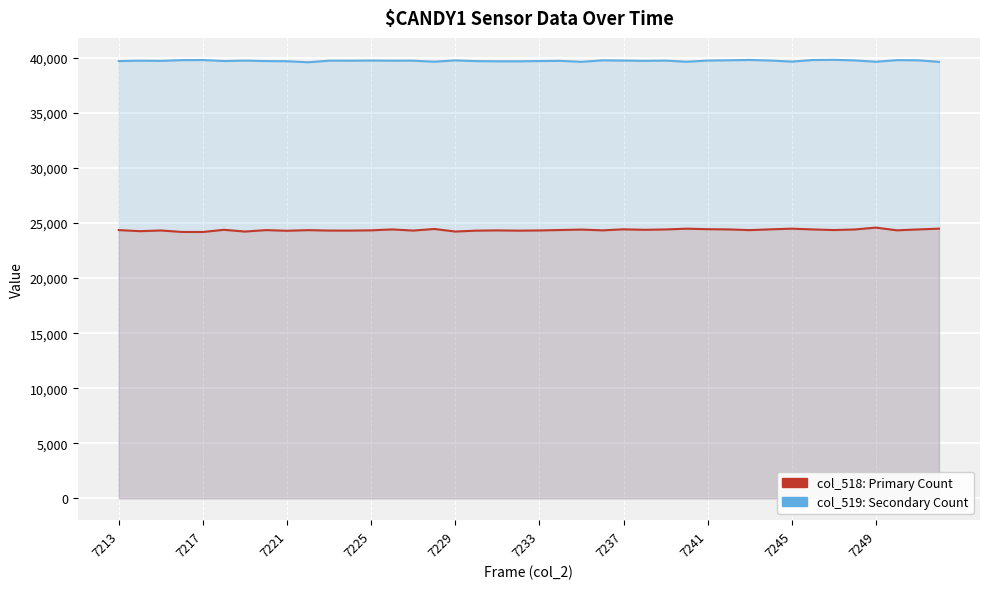

What is the difference between the second highest and minimum values in the col_518 series?

302